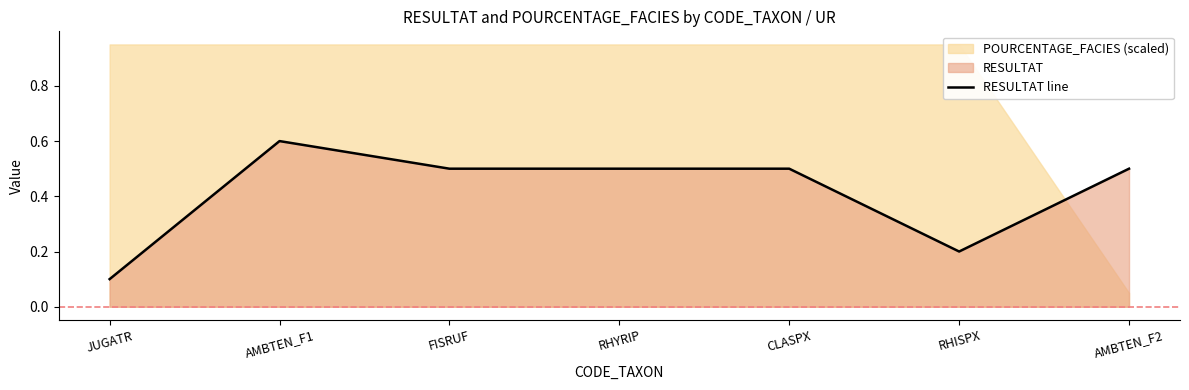

At which label is the value closest to 0?

JUGATR